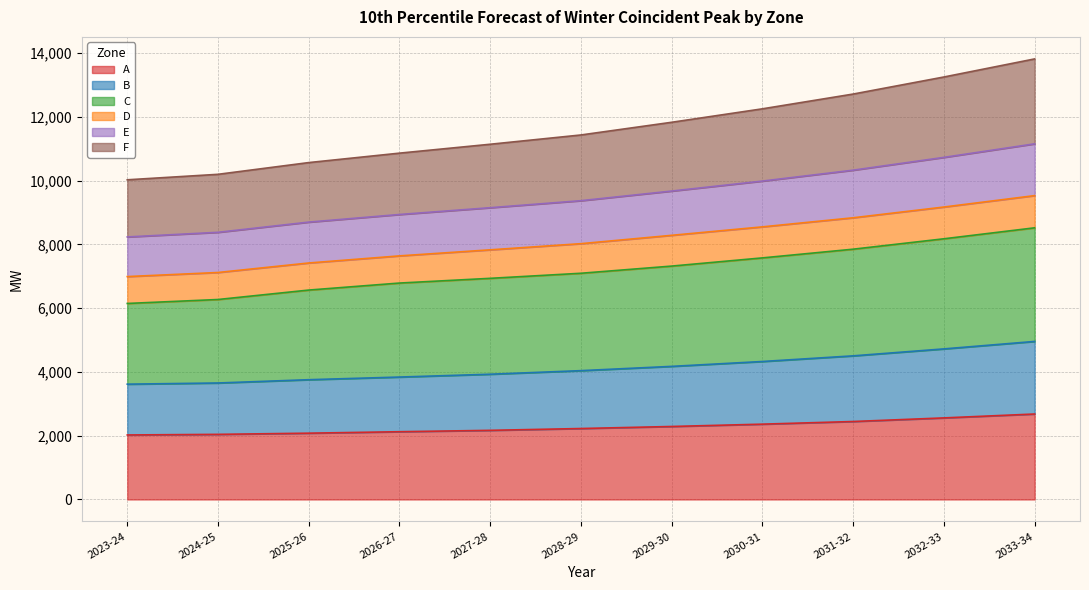

What is the highest value of the A series?

2680